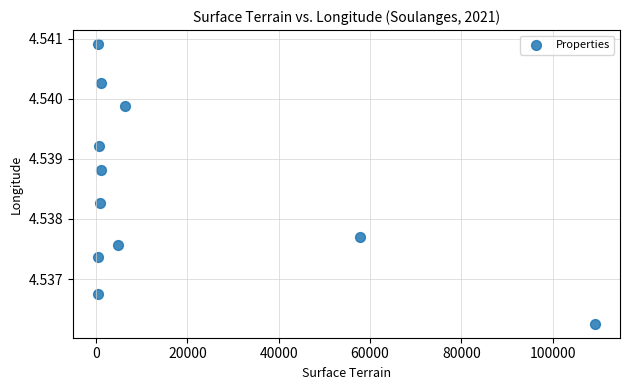

What is the average X value?

16667.2